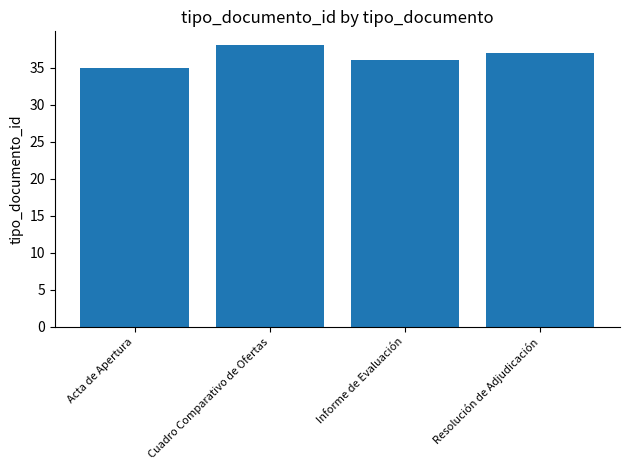

What is the value of the 3rd bar from the left?

36